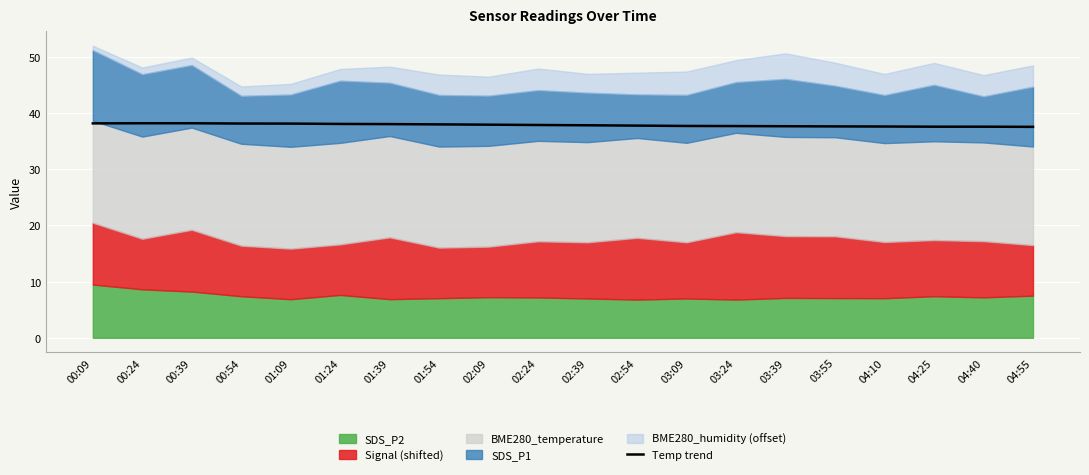

Is it true that Temp trend equals 37.8 at 02:39?

True